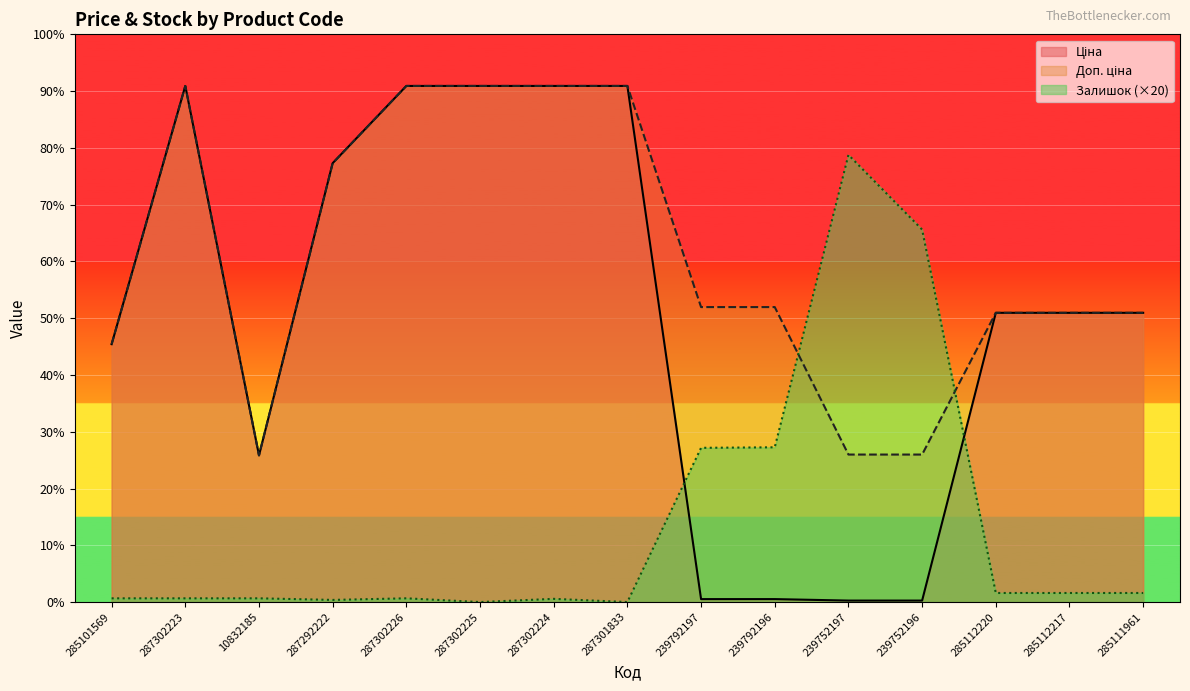

Where is Доп. ціна nearest to the value 12420?

239792197